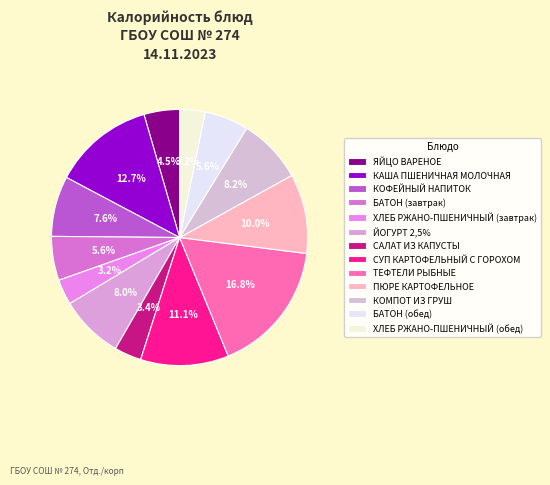

Rank the categories by value from lowest to highest.

ХЛЕБ РЖАНО-ПШЕНИЧНЫЙ (завтрак), ХЛЕБ РЖАНО-ПШЕНИЧНЫЙ (обед), САЛАТ ИЗ КАПУСТЫ, ЯЙЦО ВАРЕНОЕ, БАТОН (завтрак), БАТОН (обед), КОФЕЙНЫЙ НАПИТОК, ЙОГУРТ 2,5%, КОМПОТ ИЗ ГРУШ, ПЮРЕ КАРТОФЕЛЬНОЕ, СУП КАРТОФЕЛЬНЫЙ С ГОРОХОМ, КАША ПШЕНИЧНАЯ МОЛОЧНАЯ, ТЕФТЕЛИ РЫБНЫЕ